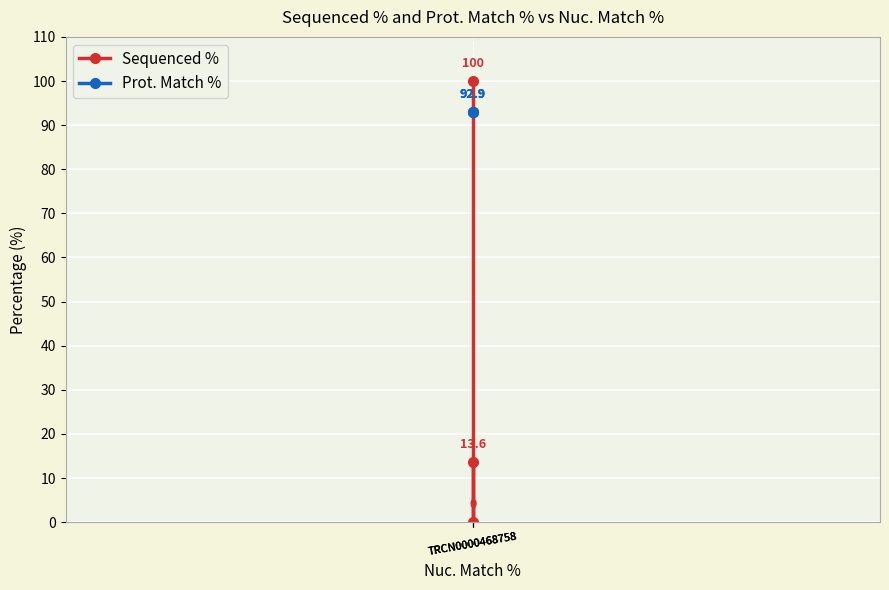

What is the value of the Sequenced % point at the 2nd from the left?

100.0